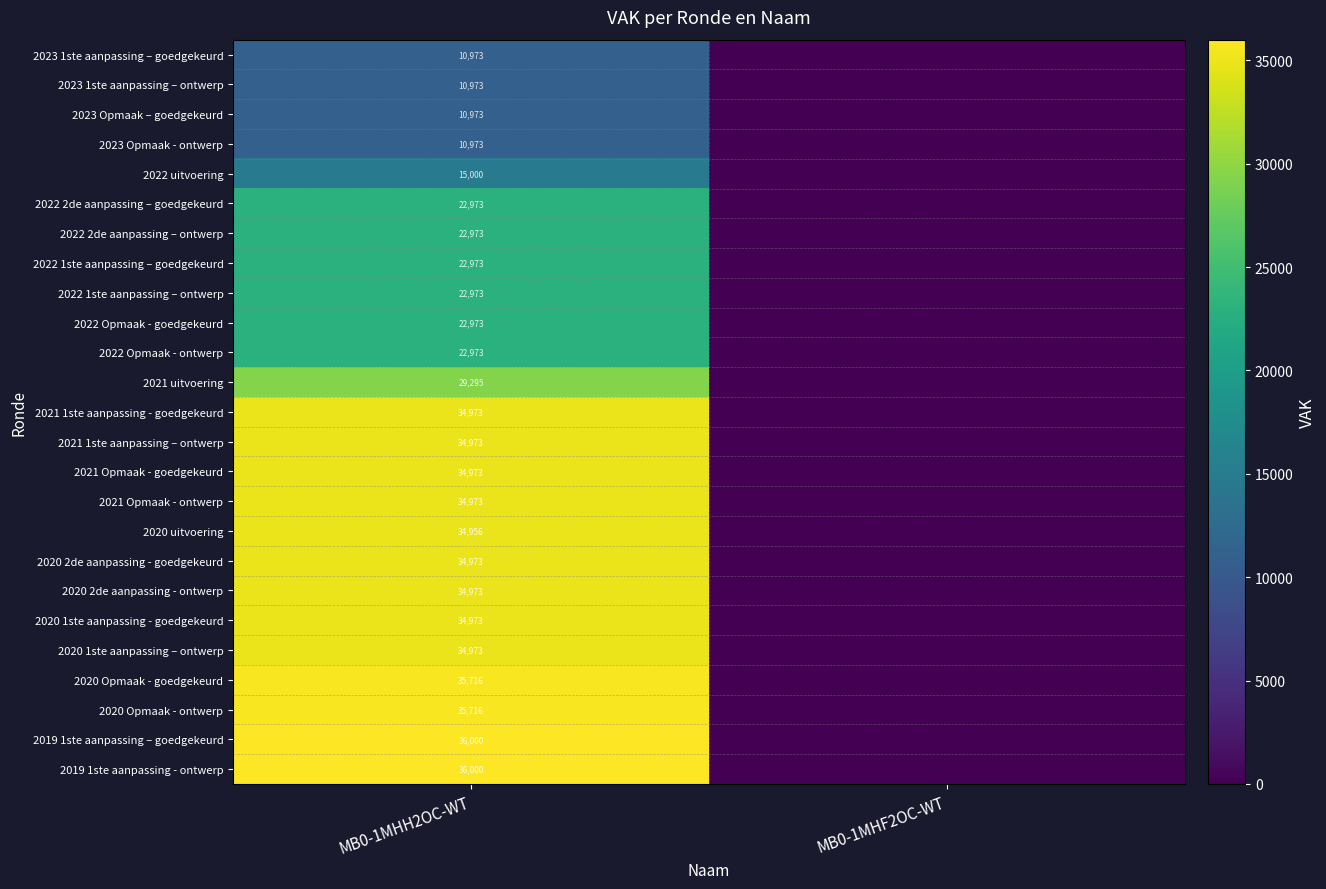

What is the spread (max minus min) of values at MB0-1MHH2OC-WT?

25027